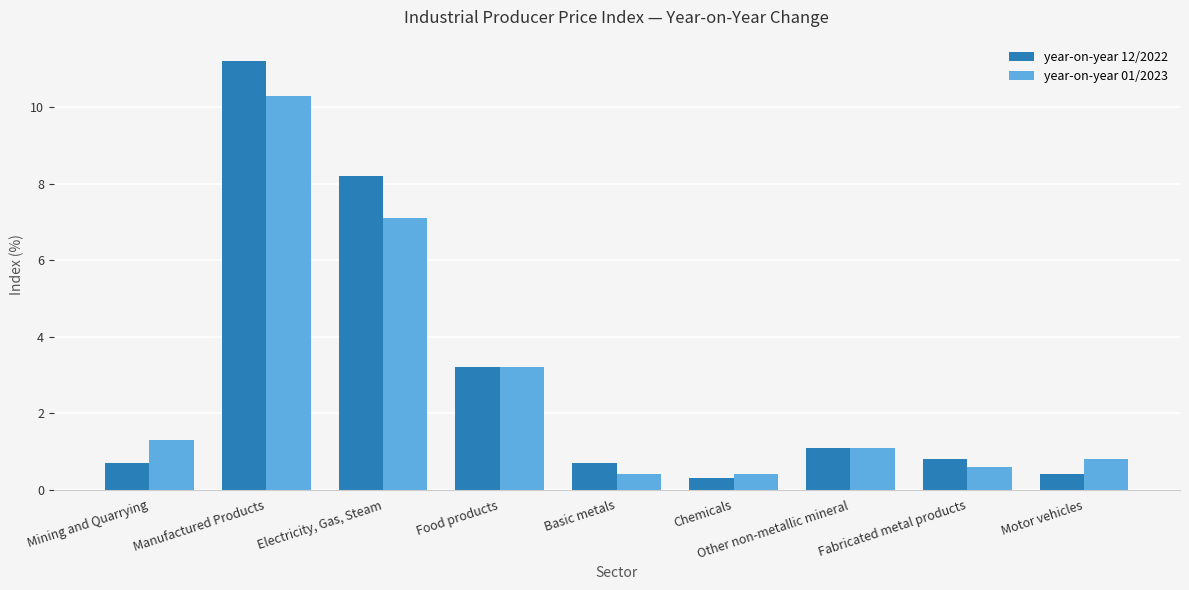

What is the difference between the highest and lowest values at Motor vehicles?

0.4